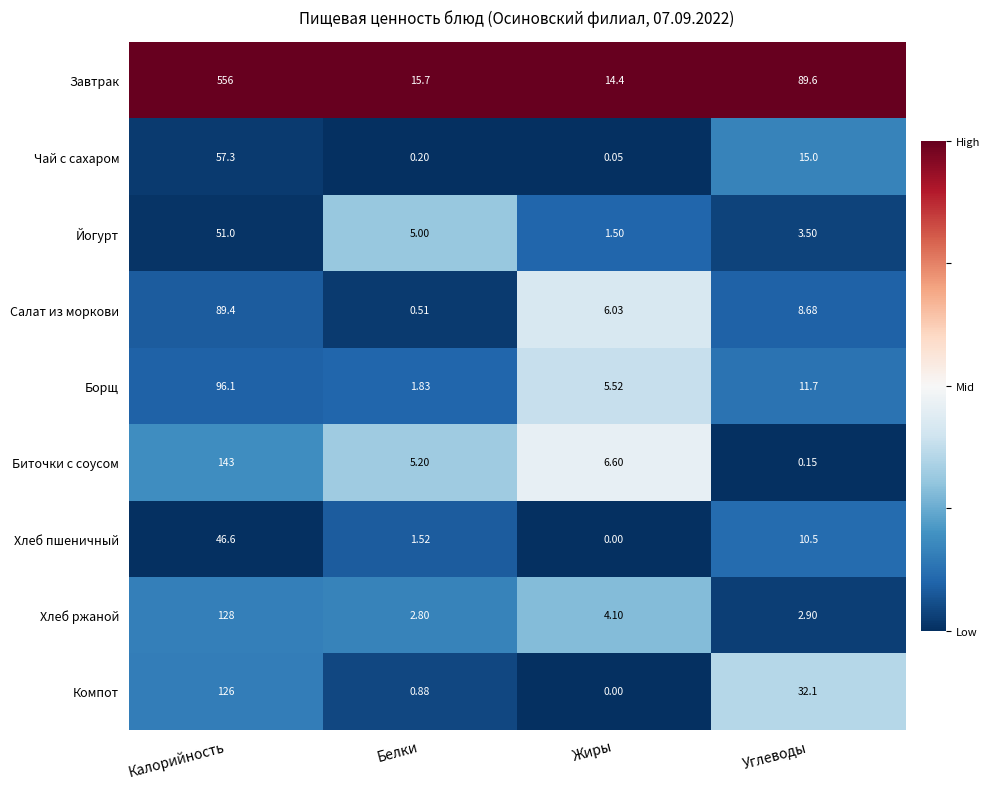

At which label does Биточки с соусом first exceed 6?

Калорийность